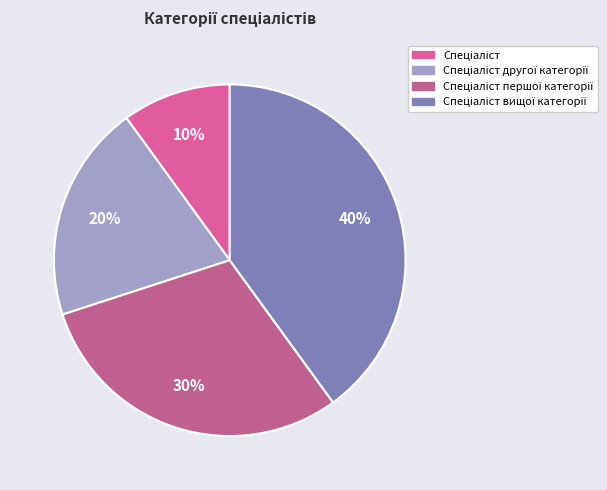

Rank the categories by value from lowest to highest.

Спеціаліст, Спеціаліст другої категорії, Спеціаліст першої категорії, Спеціаліст вищої категорії